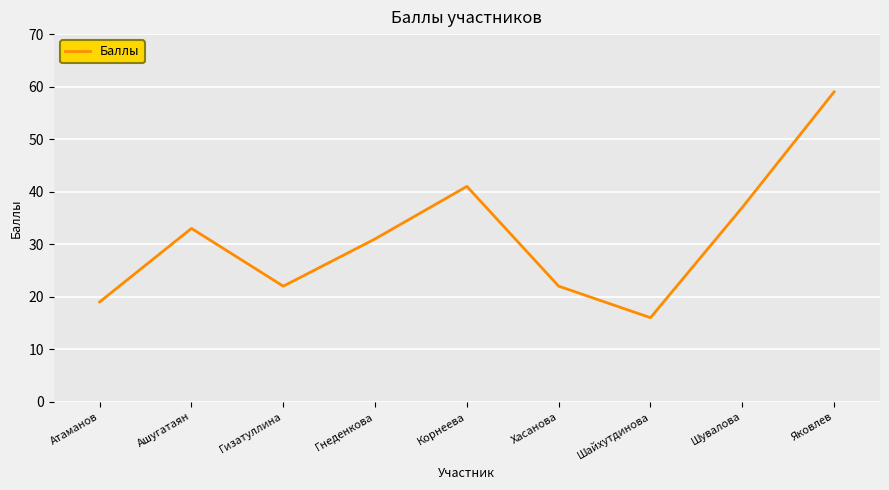

What is the difference between the maximum and minimum values?

43